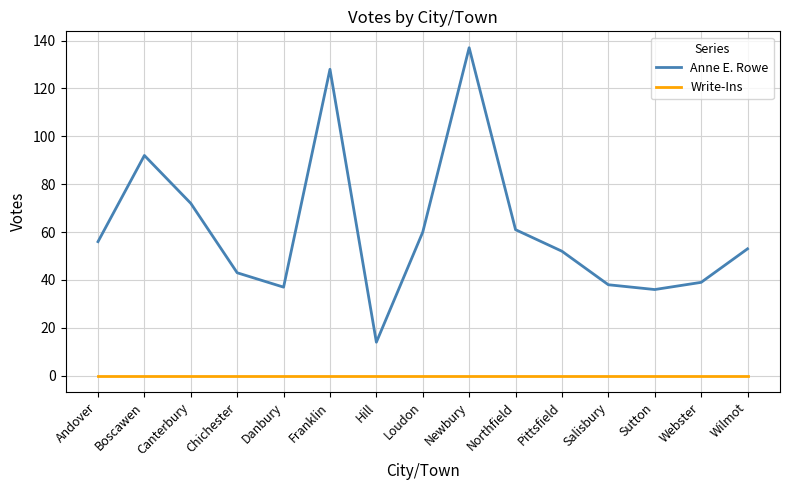

True or false: Anne E. Rowe and Write-Ins cross at least once.

False